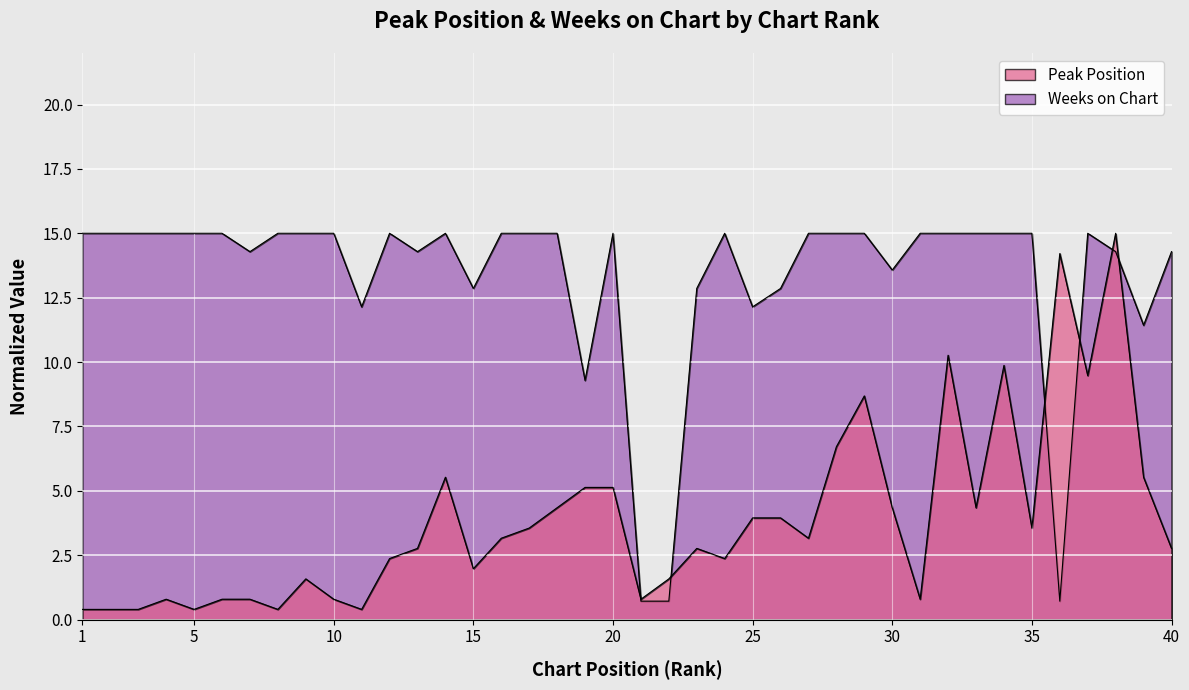

True or false: Weeks on Chart and Peak Position cross at least once.

True